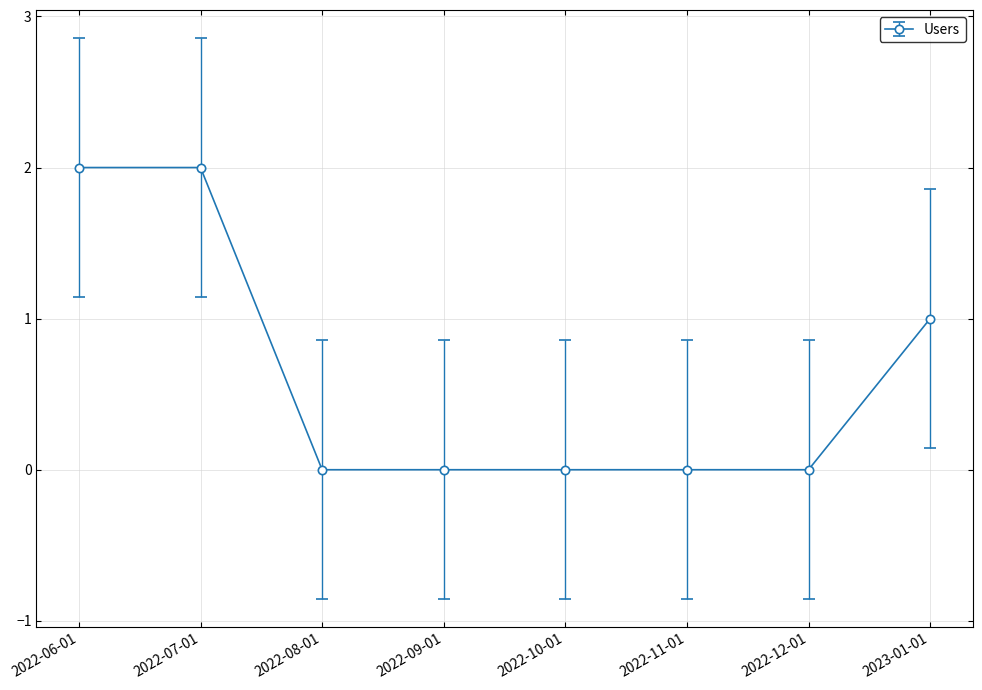

What is the label of the 2nd point from the left?

2022-07-01